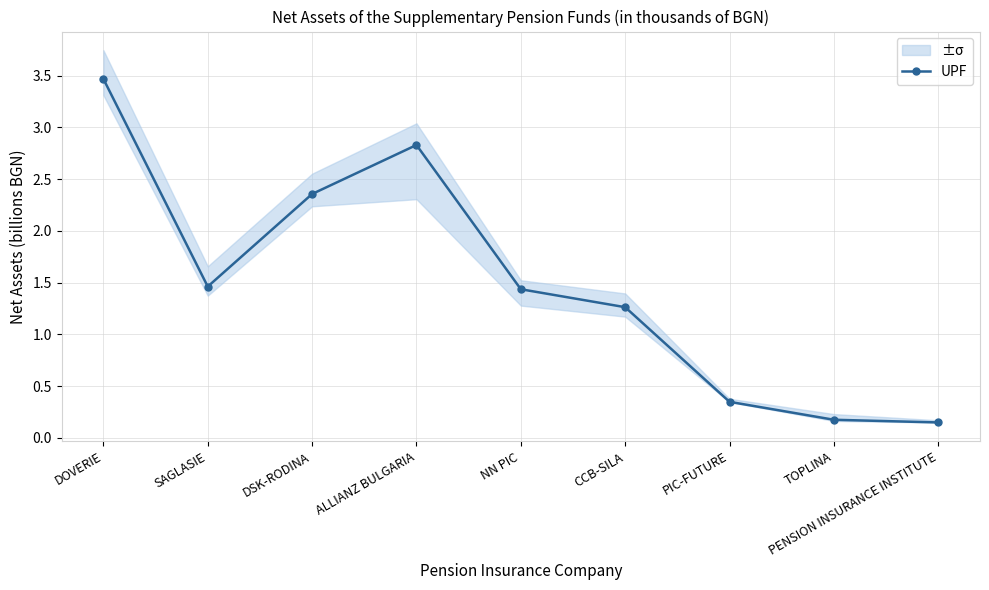

Read the value at NN PIC.

1.4